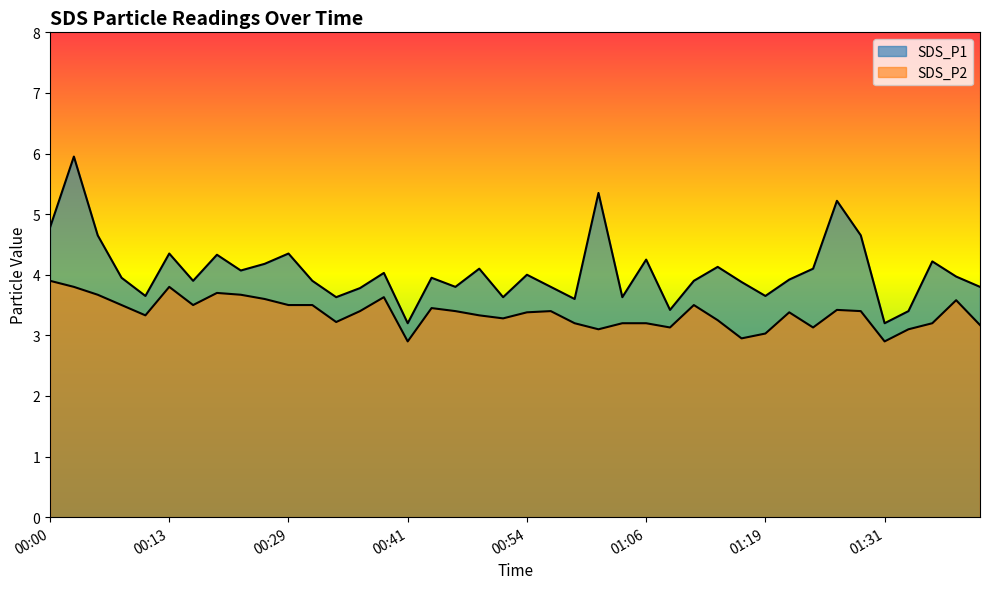

Is it true that SDS_P1 equals 4.0 at 00:44?

True